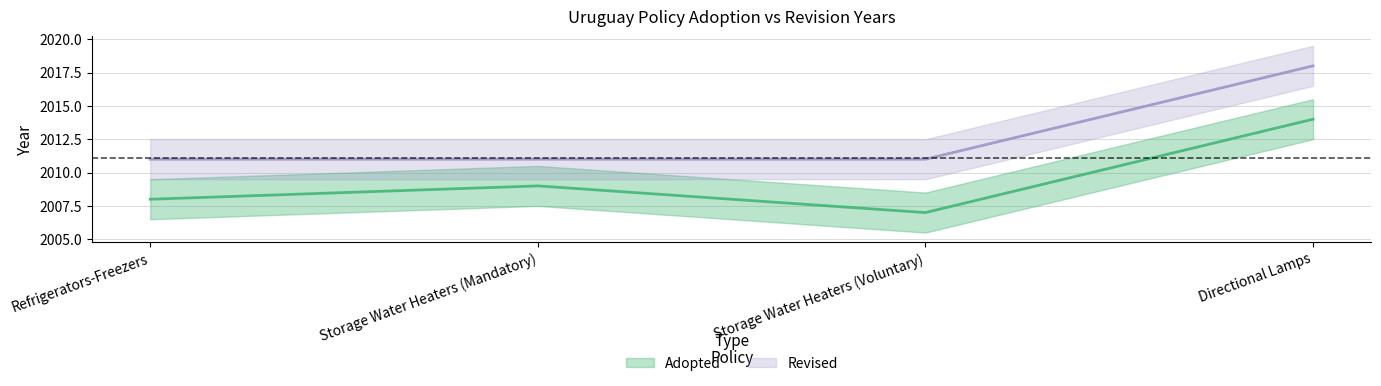

What is the minimum value for Adopted?

2007